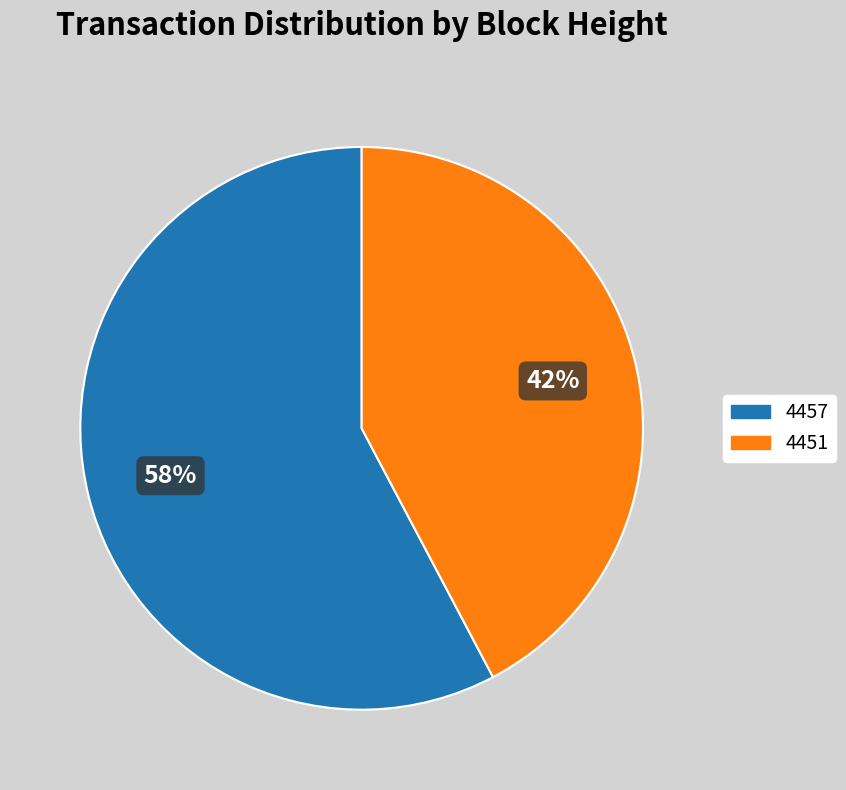

What is the smallest slice in the pie chart?

4451